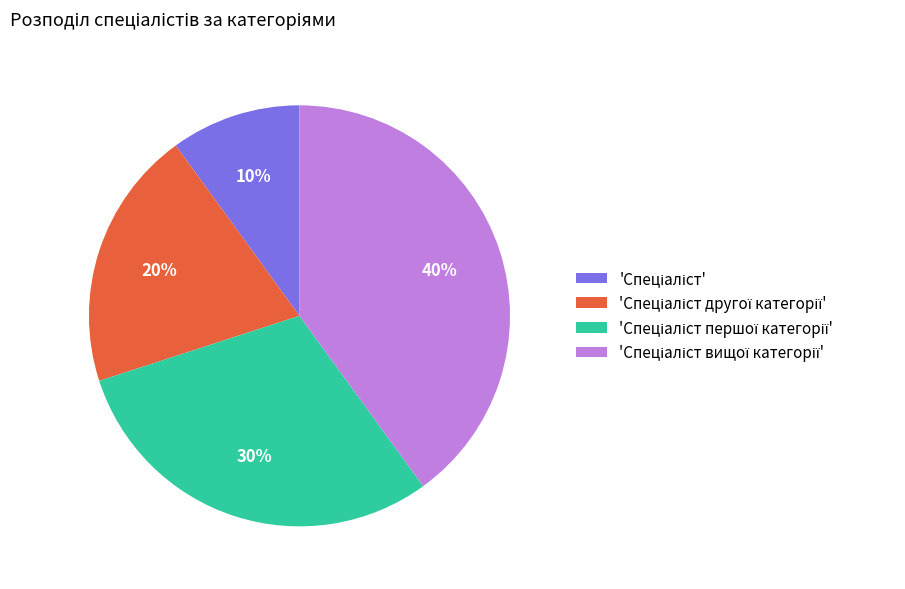

Is there any slice that represents more than half of the pie?

No